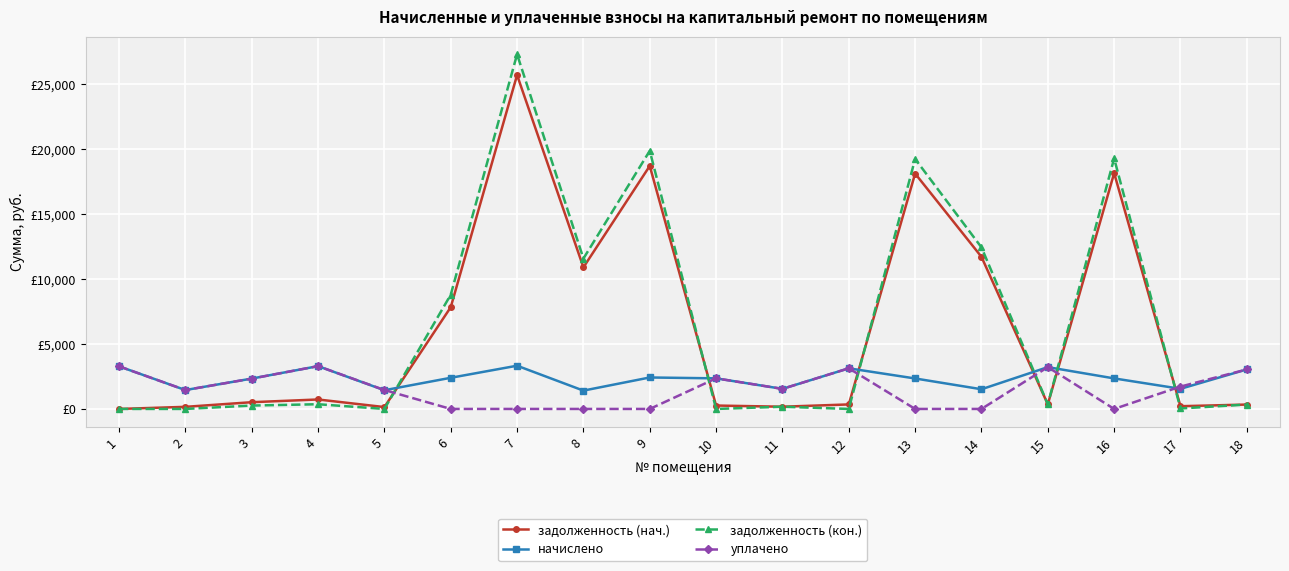

What are all the series names shown in the legend?

задолженность (нач.), начислено, задолженность (кон.), уплачено